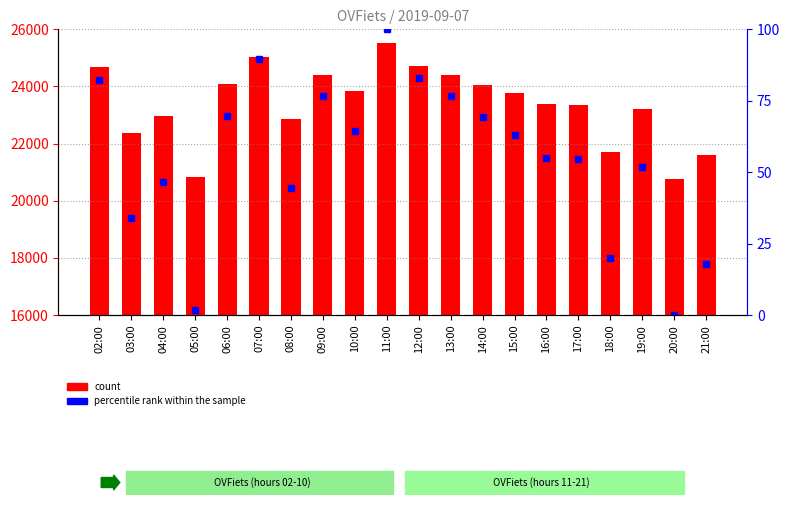

What is the label of the 14th bar from the right?

08:00